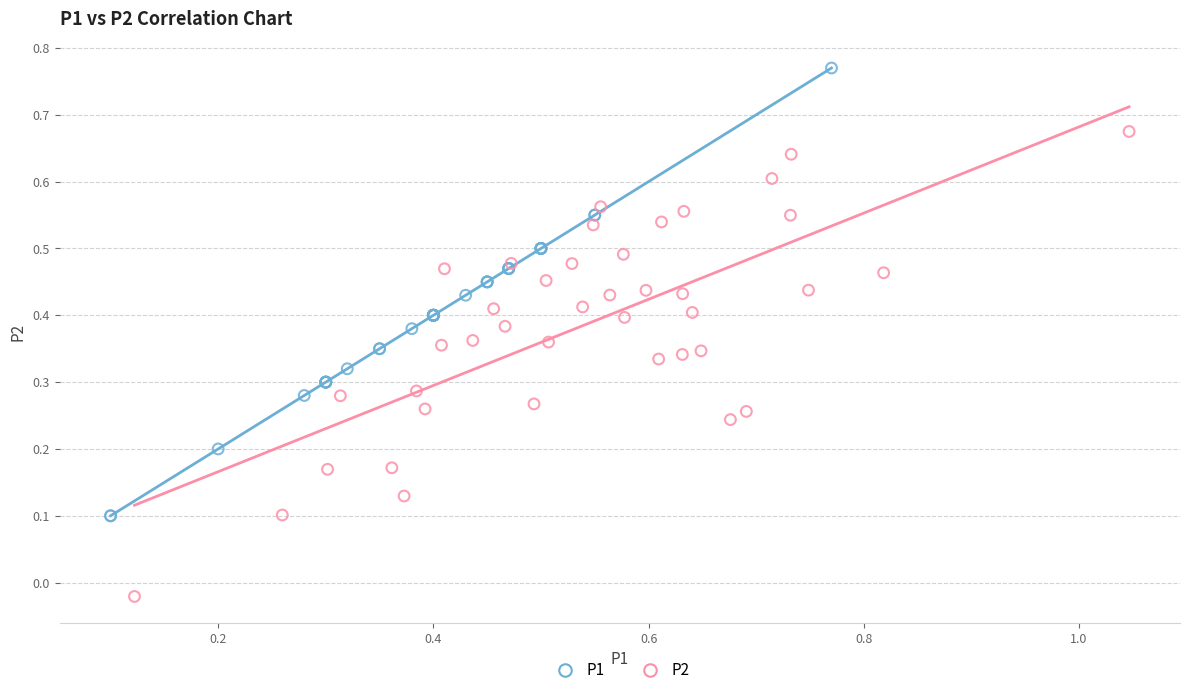

Which series contains the highest Y value?

P1